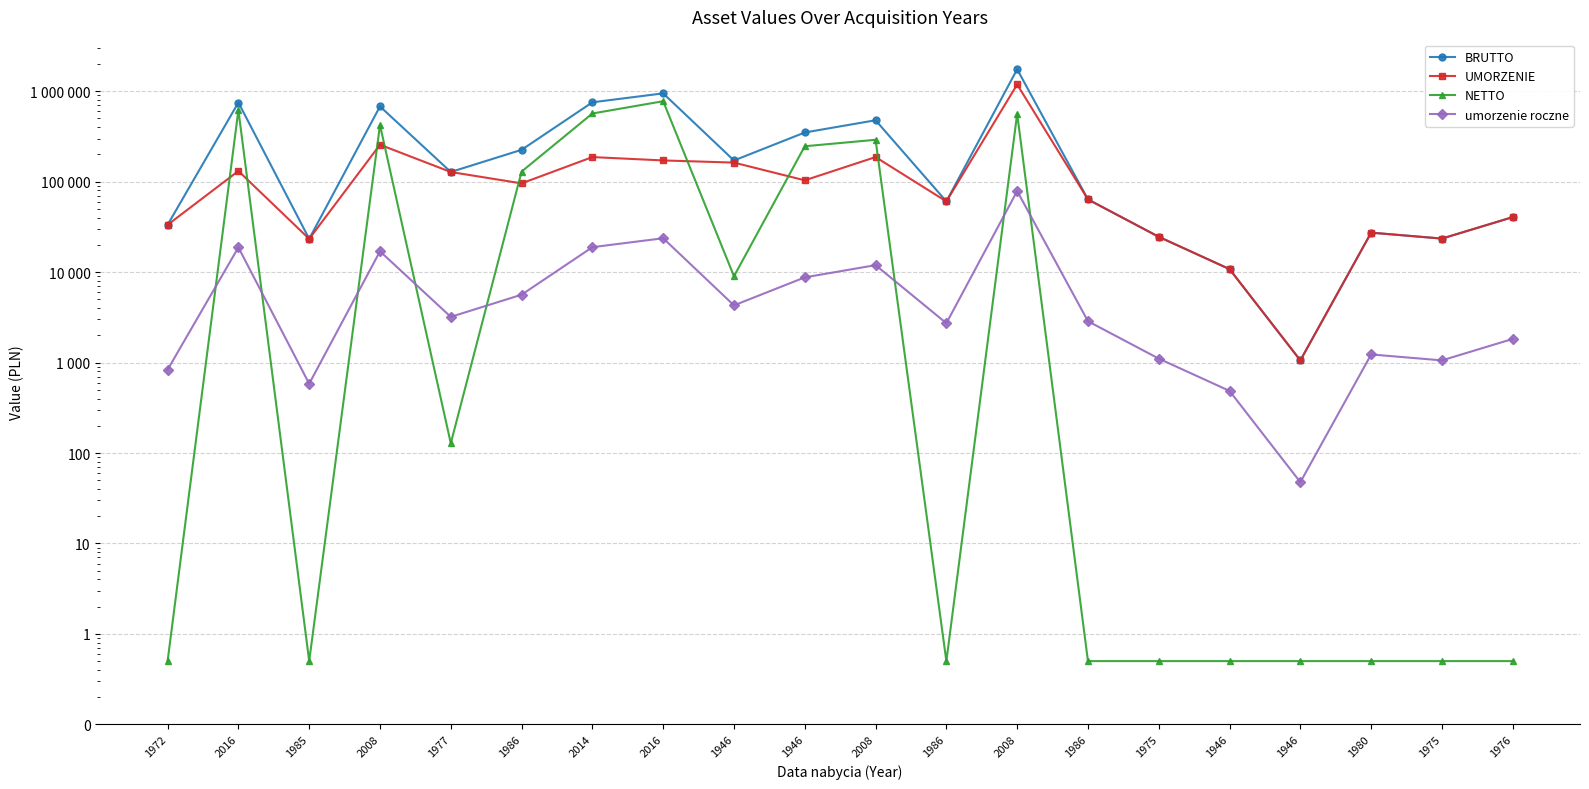

The value of BRUTTO at 1946 is 231227.9. True or false?

False